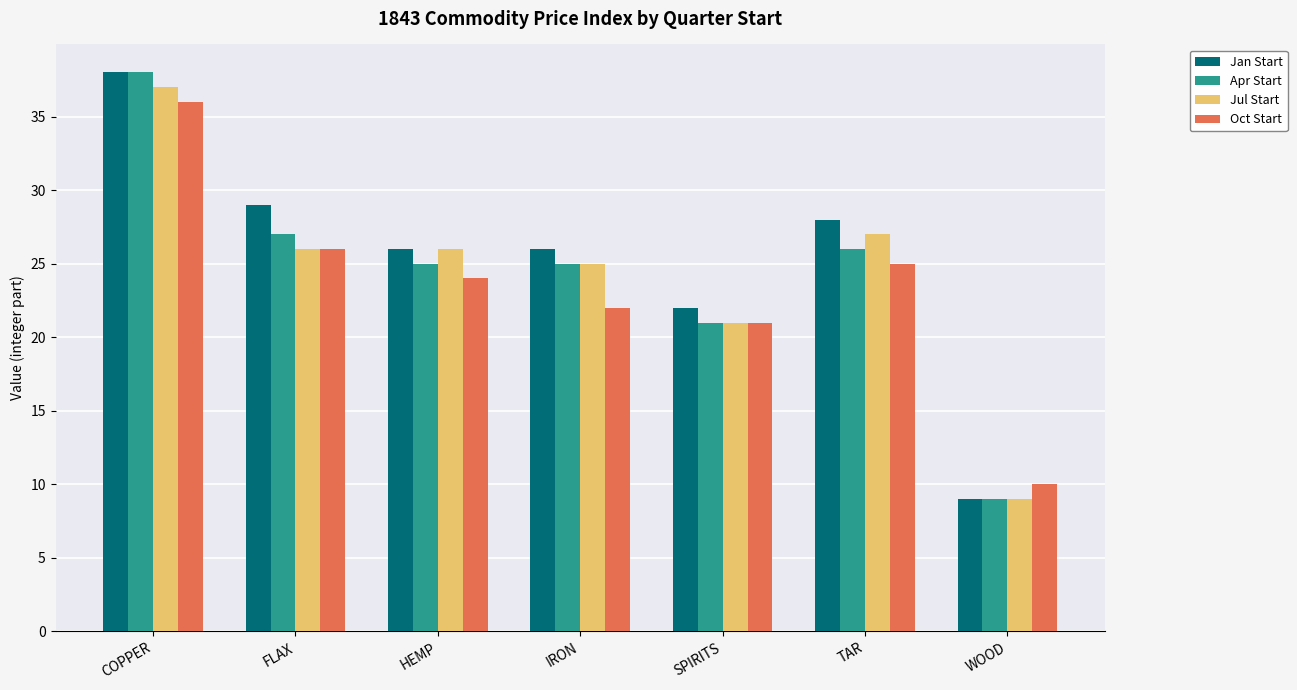

At which category is the sum across all series the highest?

COPPER